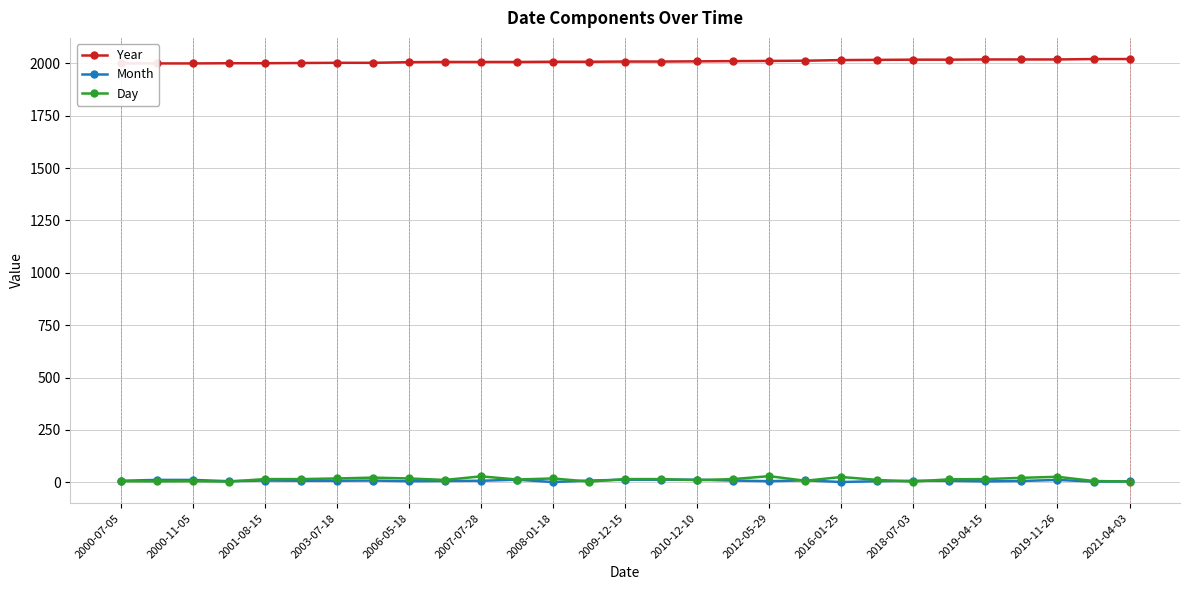

How many data points in Day are less than 15?

14